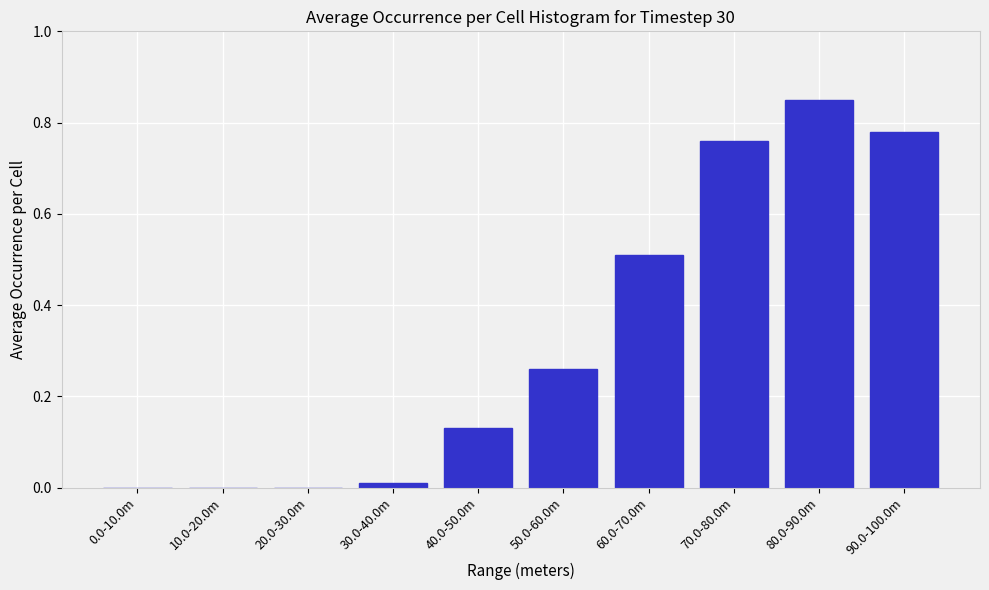

Which category has the highest value across all series?

80.0-90.0m